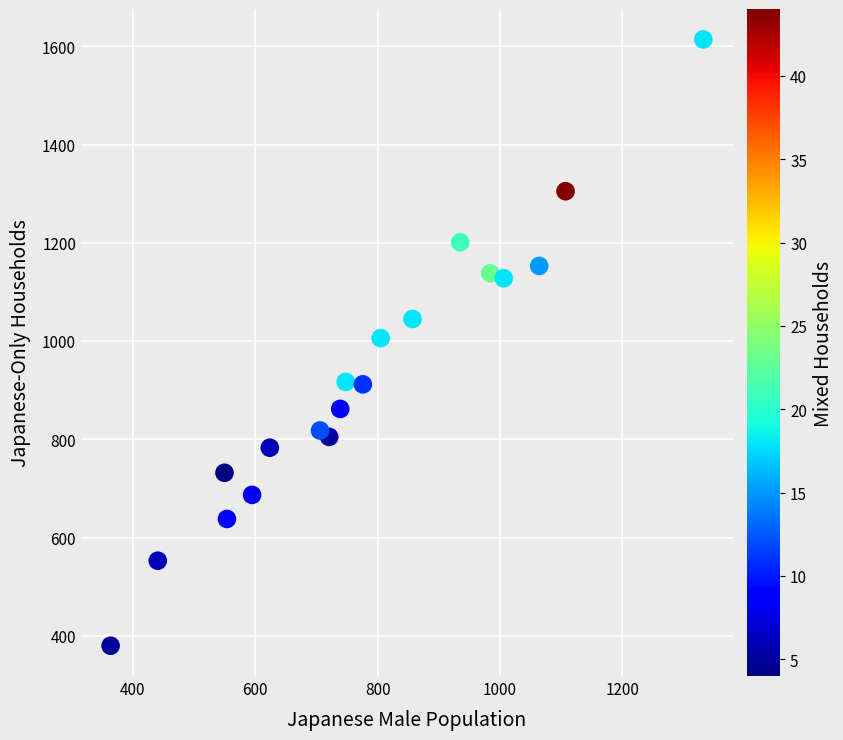

What is the range of Y values (max minus min)?

1234